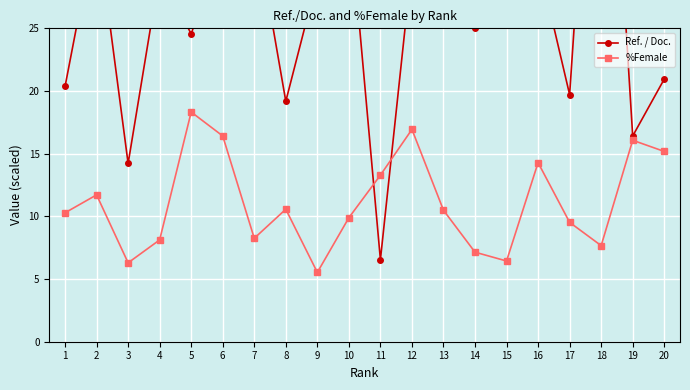

At which category is the sum across all series the highest?

18